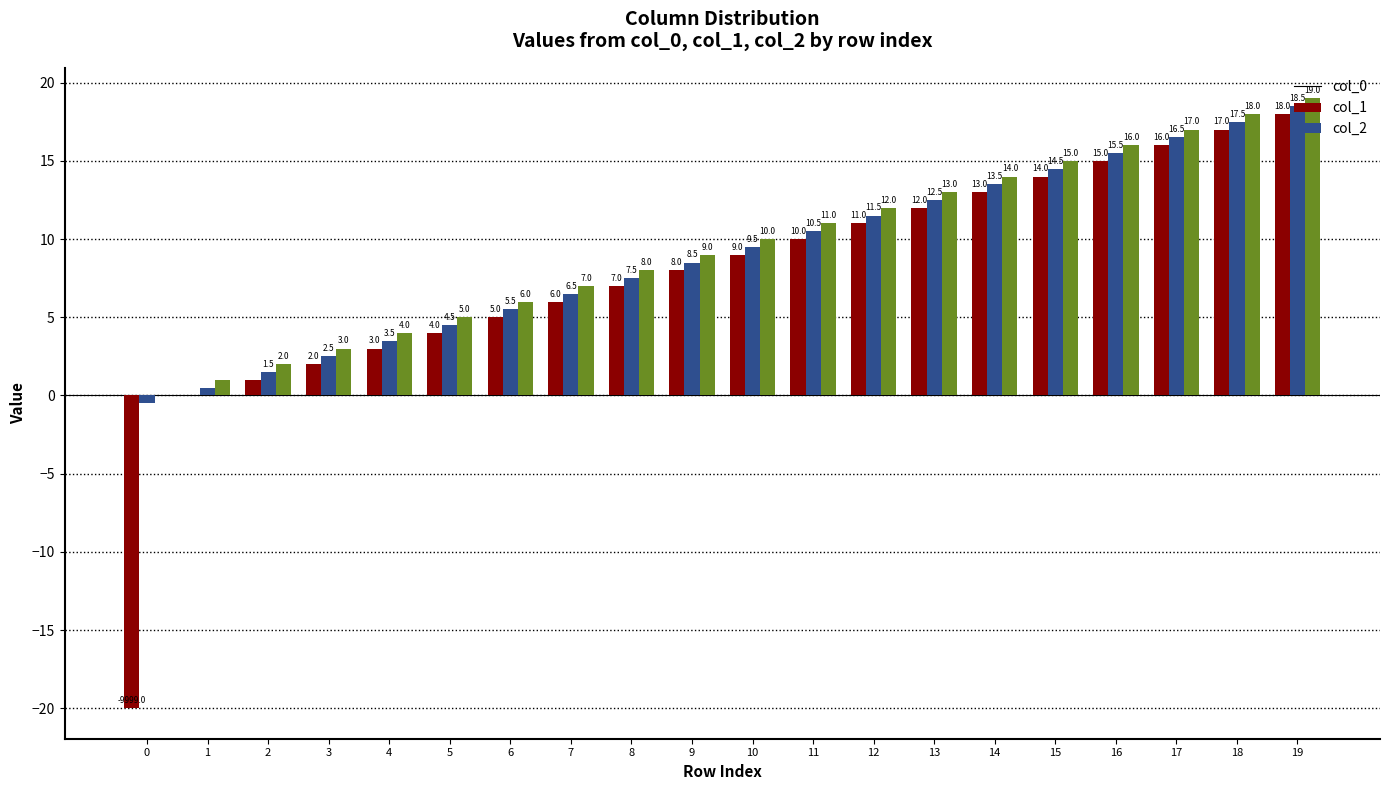

What is the sum of all col_2 values?

190.0